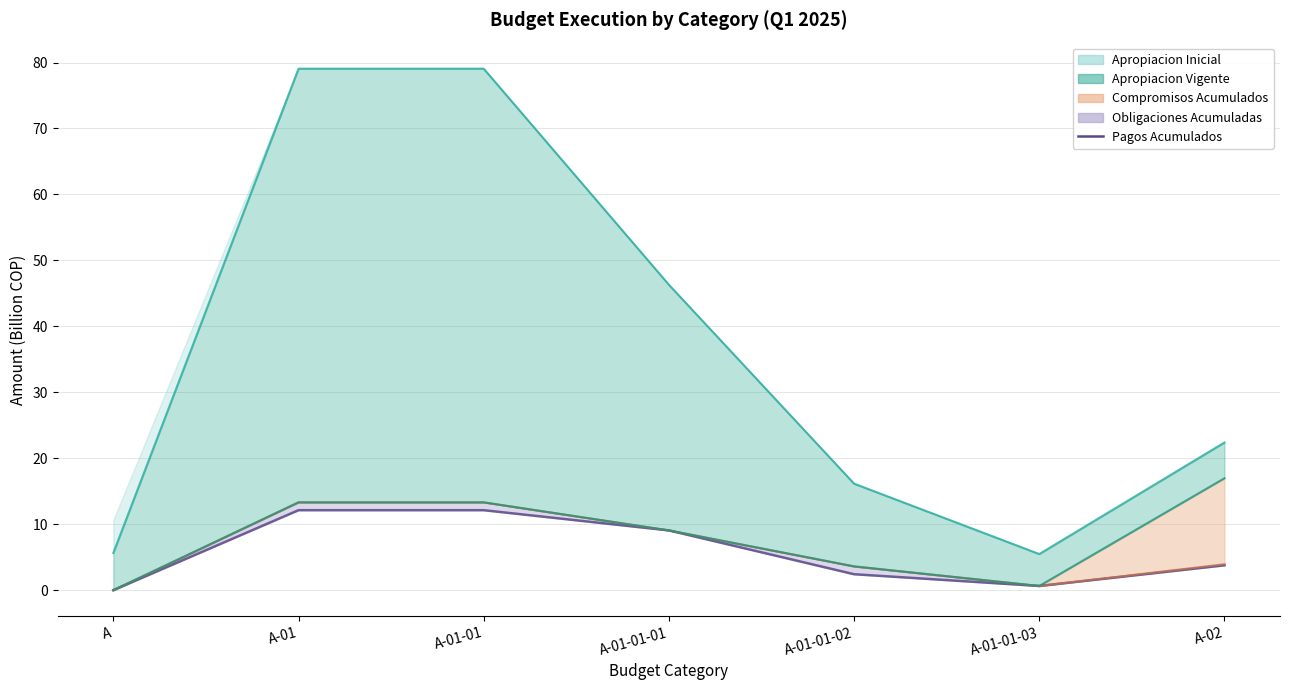

True or false: the data shows 12.1 at A-01.

True